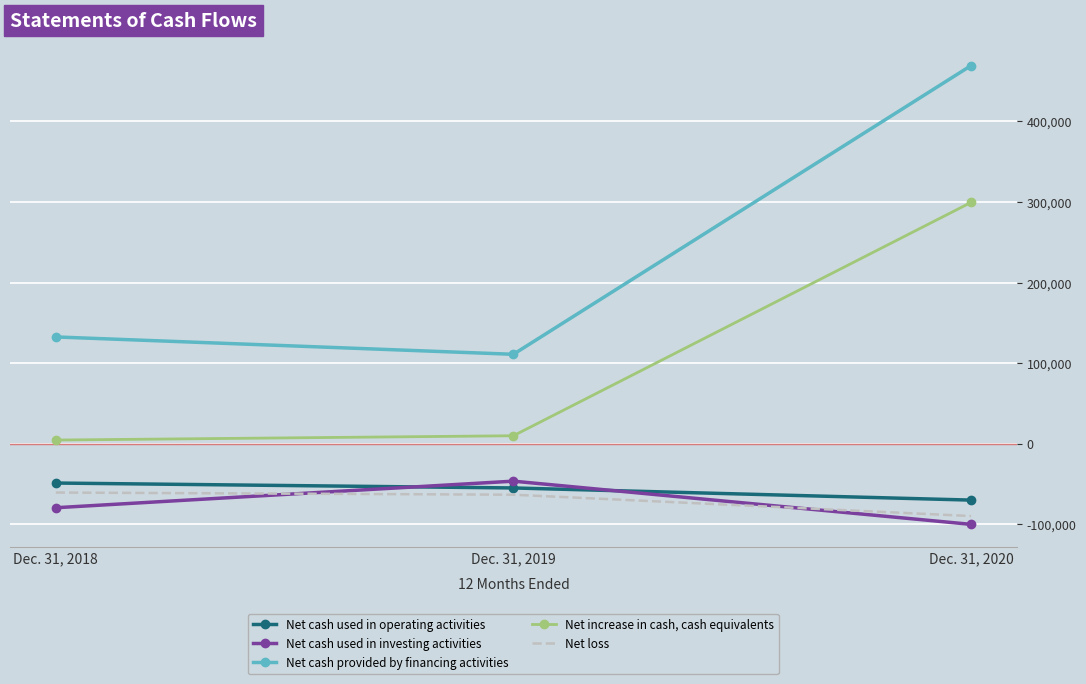

What is the difference between the Net cash used in investing activities values at Dec. 31, 2019 and Dec. 31, 2020?

53611